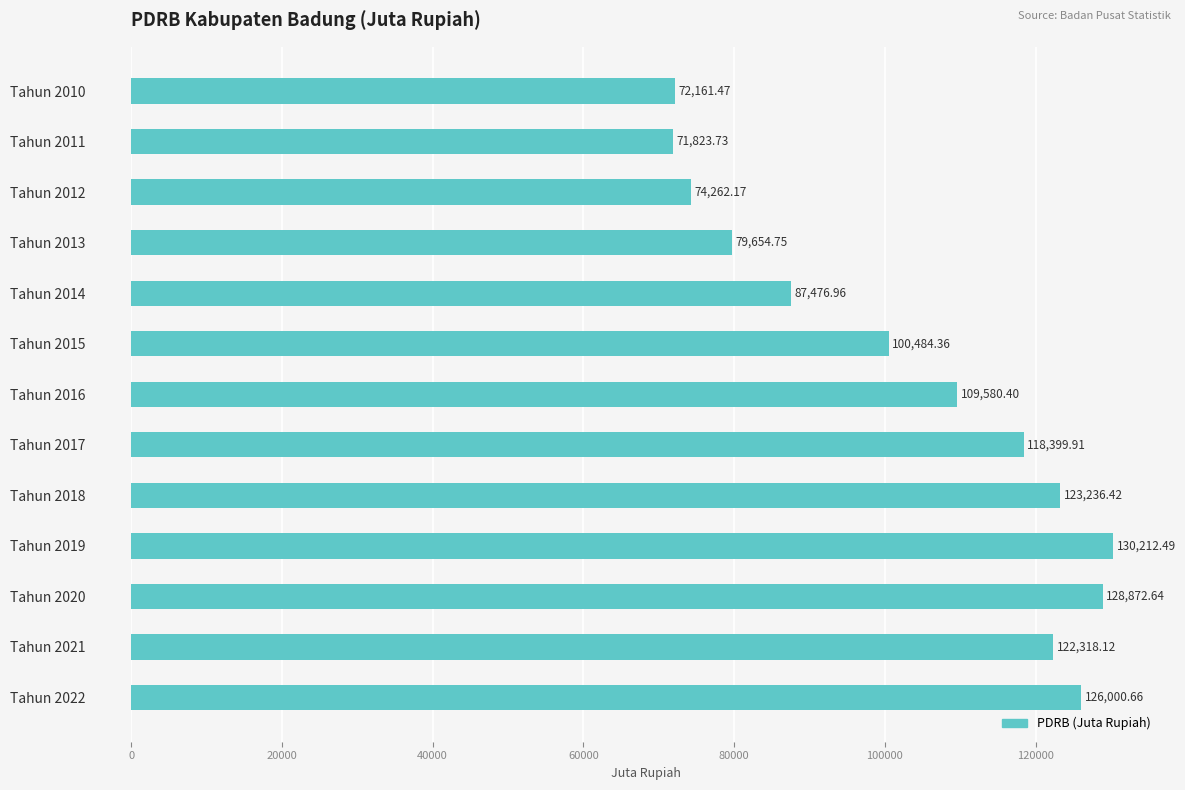

What is the difference between the values at Tahun 2014 and Tahun 2016?

22103.4